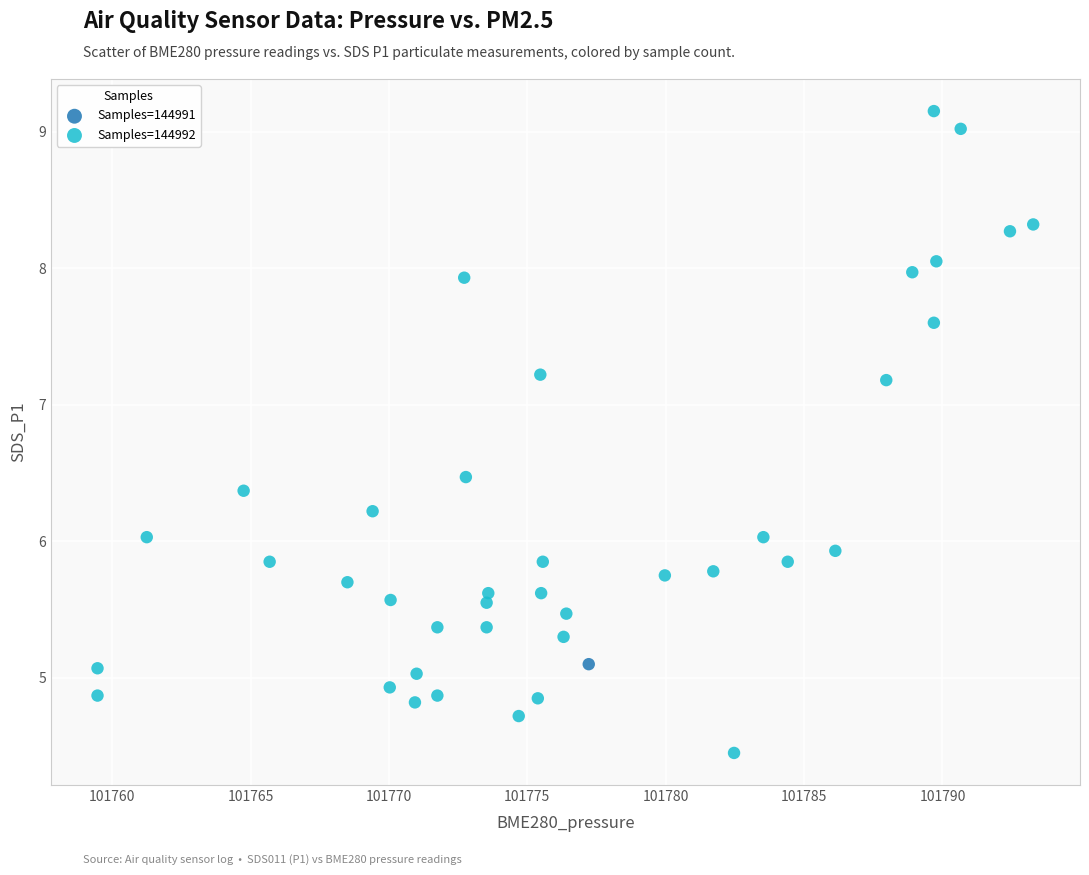

What are all the series names shown in the legend?

Samples=144991, Samples=144992